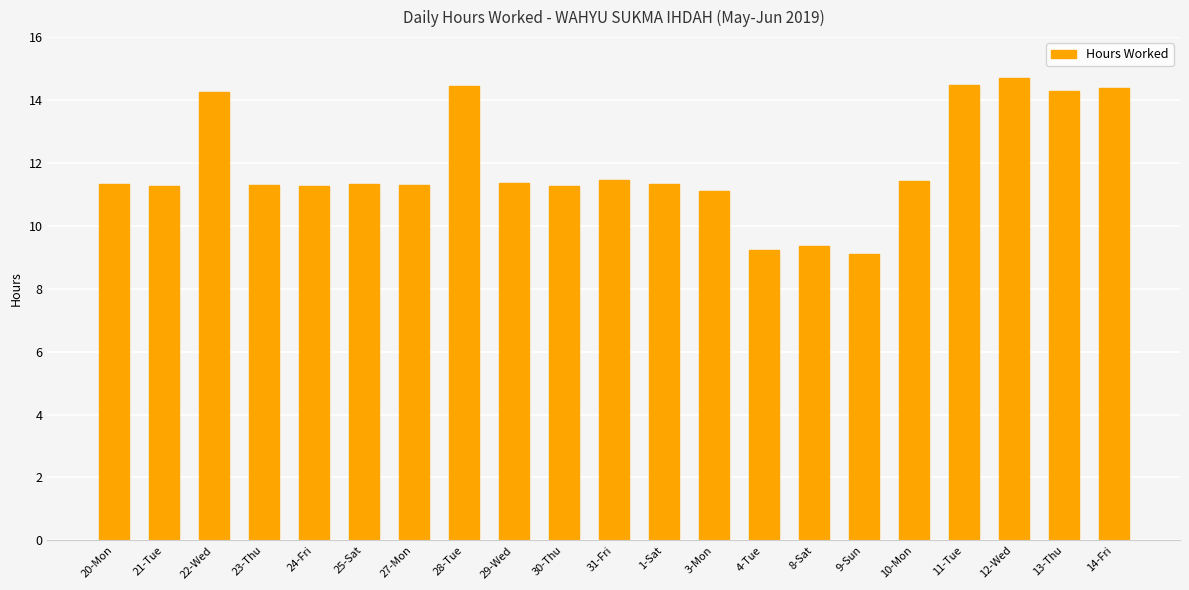

What is the sum of all values?

250.0